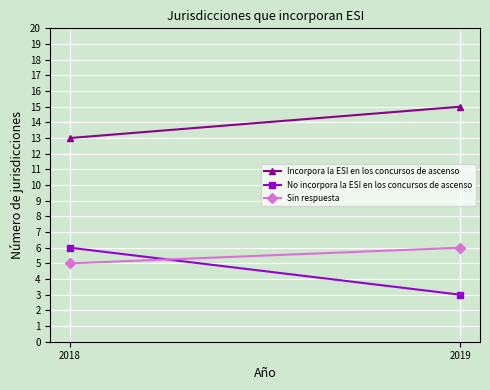

Is this an area chart (filled region under the line)?

No